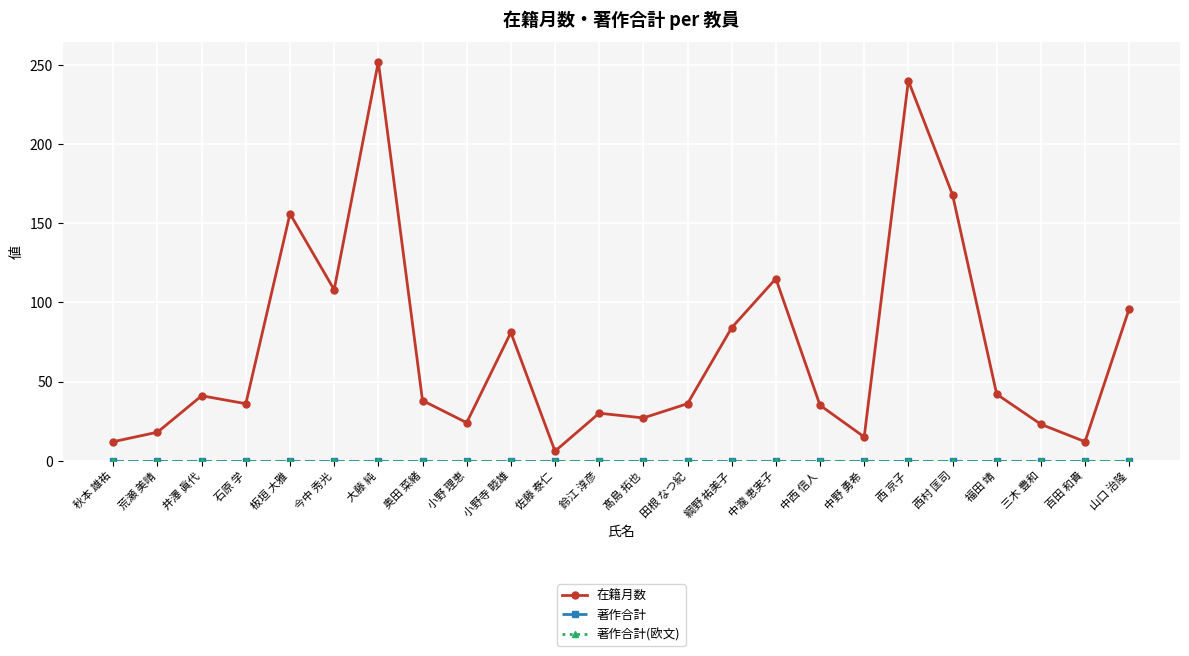

What is the greatest value displayed?

252